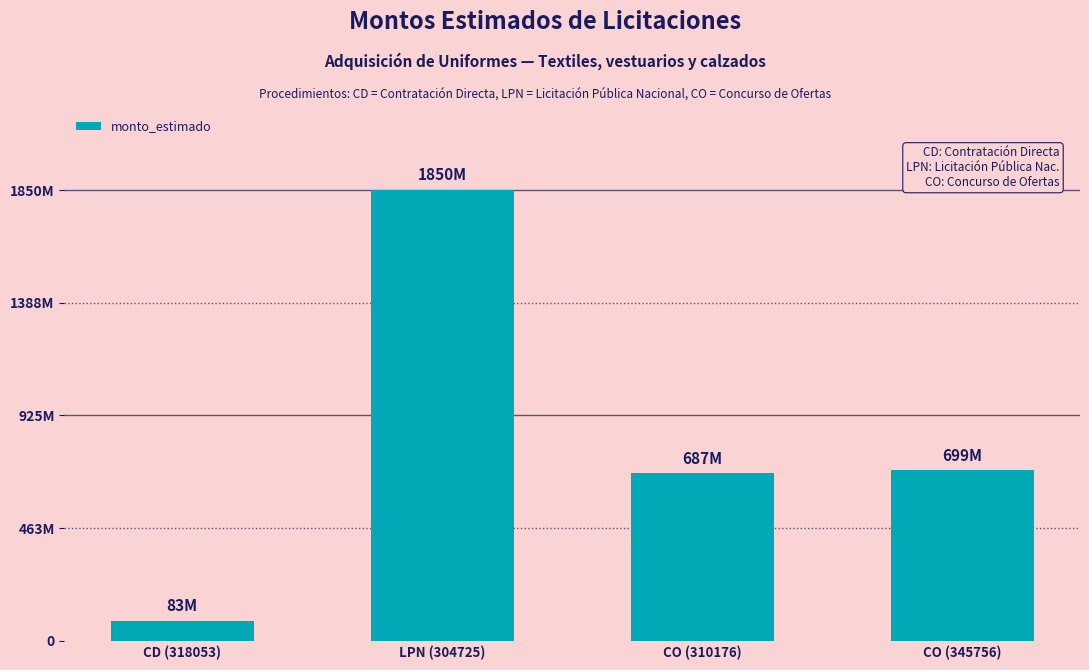

Does the chart contain stacked bars?

No